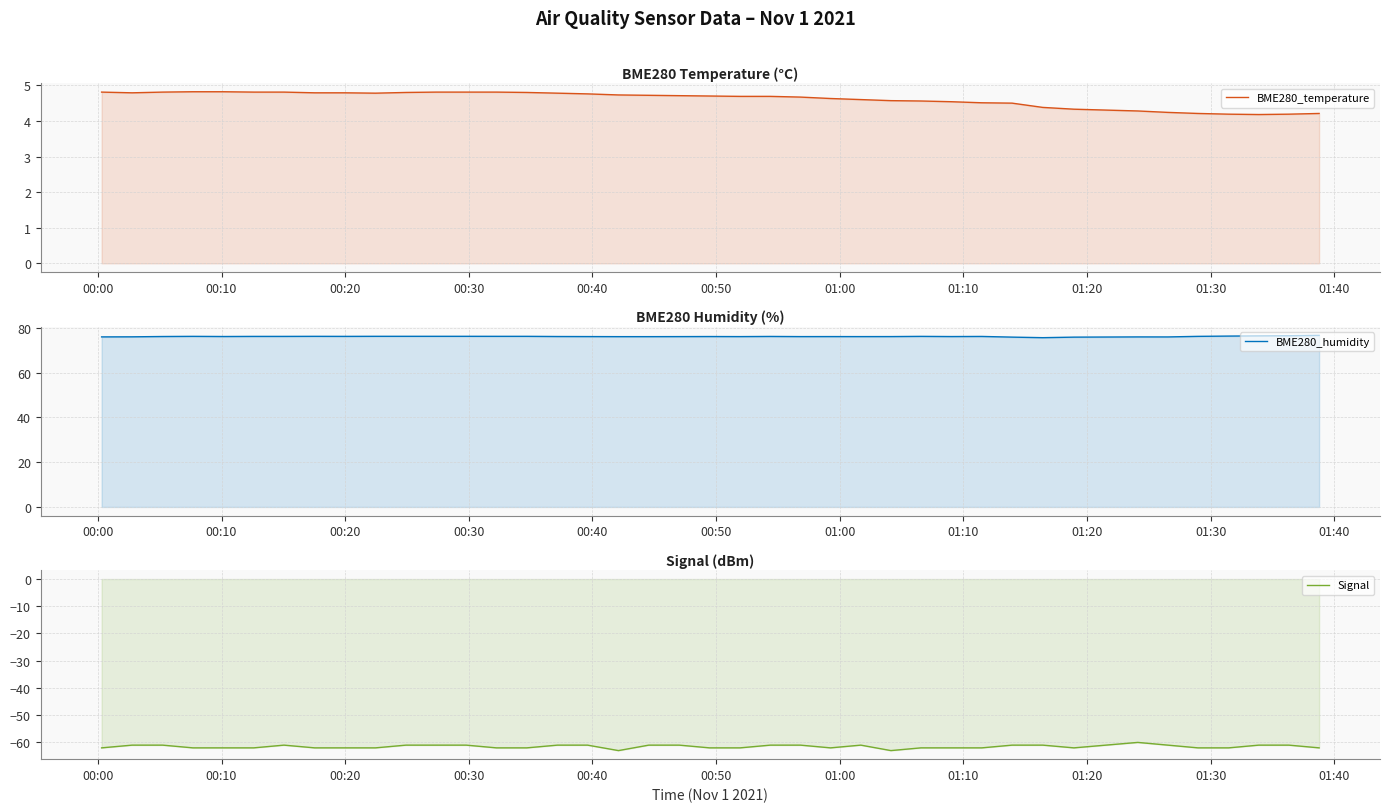

Reading left to right, transcribe all the data shown in this chart.

BME280_temperature: 4.8	4.8	4.8	4.8	4.8	4.8	4.8	4.8	4.8	4.8	4.8	4.8	4.8	4.8	4.8	4.8	4.8	4.7	4.7	4.7	4.7	4.7	4.7	4.7	4.6	4.6	4.6	4.6	4.5	4.5	4.5	4.4	4.3	4.3	4.2	4.2	4.2	4.2	4.2	4.2
BME280_humidity: 75.9	76.0	76.1	76.2	76.1	76.2	76.2	76.2	76.2	76.2	76.2	76.2	76.2	76.2	76.2	76.1	76.1	76.0	76.0	76.1	76.1	76.1	76.1	76.1	76.1	76.1	76.1	76.2	76.1	76.1	75.8	75.6	75.8	75.9	75.9	76.2	76.3	76.4	76.5	76.6
Signal: -62.0	-61.0	-61.0	-62.0	-62.0	-62.0	-61.0	-62.0	-62.0	-62.0	-61.0	-61.0	-61.0	-62.0	-62.0	-61.0	-61.0	-63.0	-61.0	-61.0	-62.0	-62.0	-61.0	-61.0	-62.0	-61.0	-63.0	-62.0	-62.0	-62.0	-61.0	-61.0	-62.0	-60.0	-61.0	-62.0	-62.0	-61.0	-61.0	-62.0